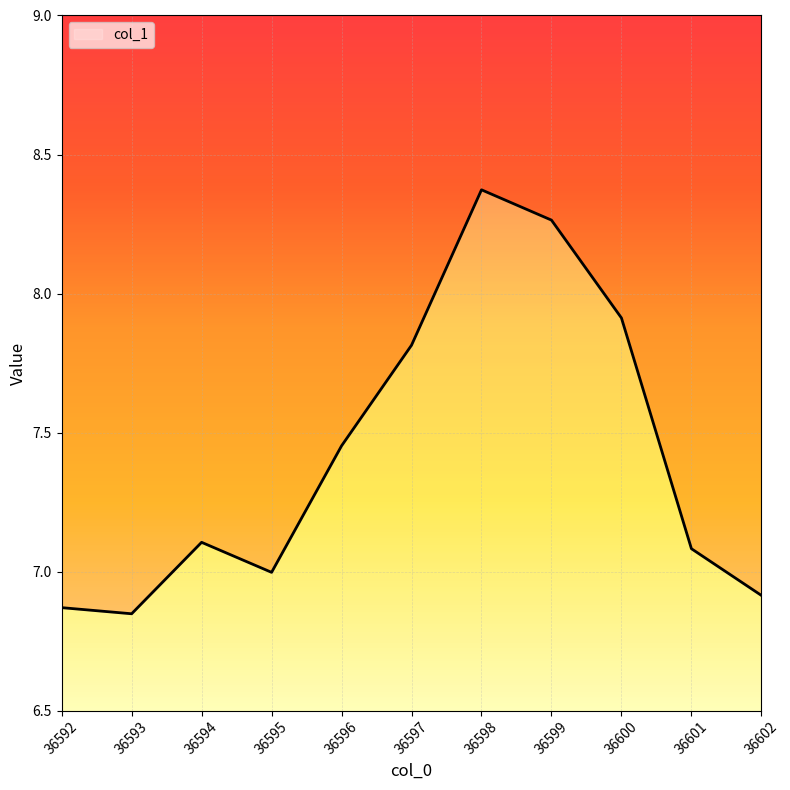

Is it true that the value at 36602 is 9.9?

False